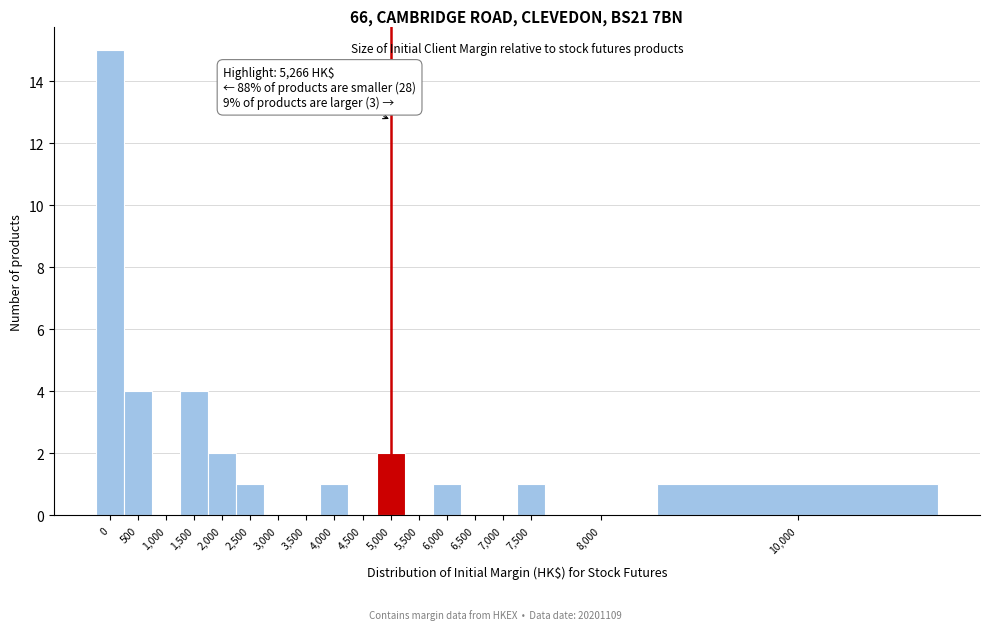

Reading right to left, transcribe all the data shown in this chart.

10,000=1	8,000=0	7,500=1	7,000=0	6,500=0	6,000=1	5,500=0	5,000=2	4,500=0	4,000=1	3,500=0	3,000=0	2,500=1	2,000=2	1,500=4	1,000=0	500=4	0=15